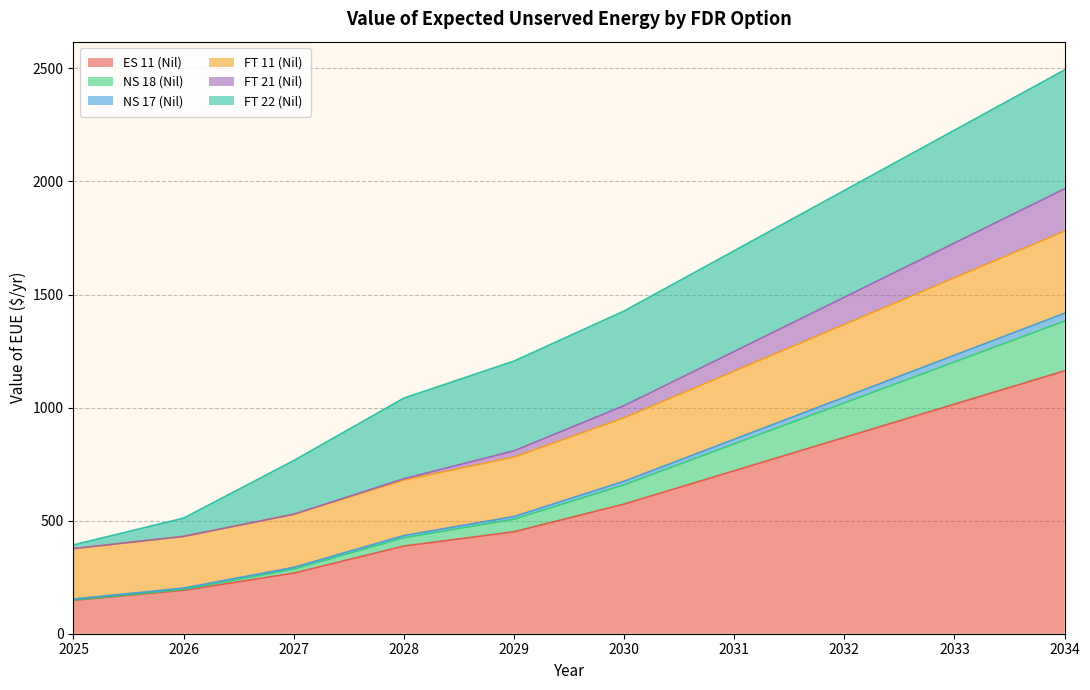

Does the chart display data point markers on the line(s)?

No